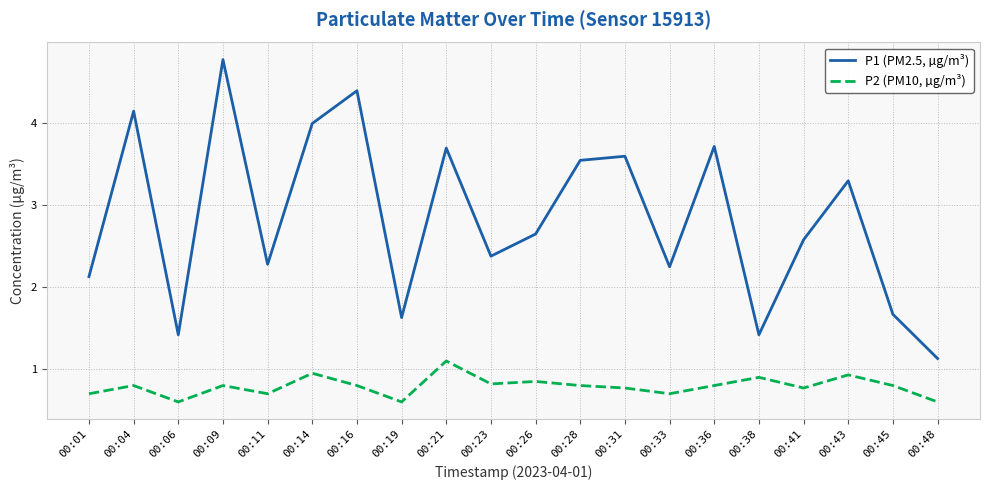

Where is the first local maximum for P1 (PM2.5, µg/m³)?

00:04